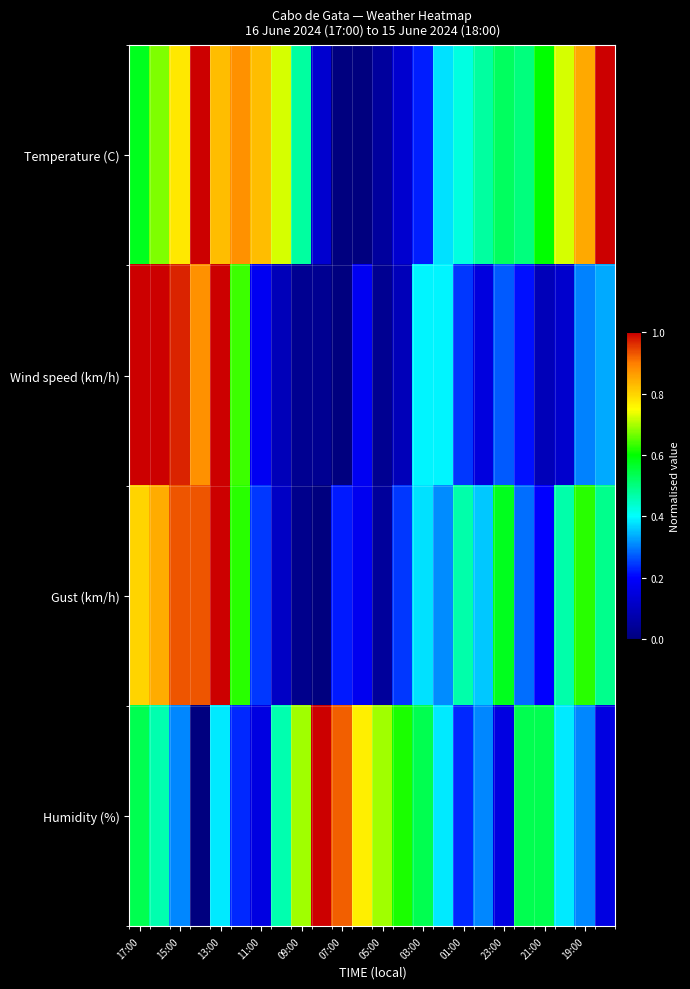

Which series has the largest total across all categories?

Temperature (C)